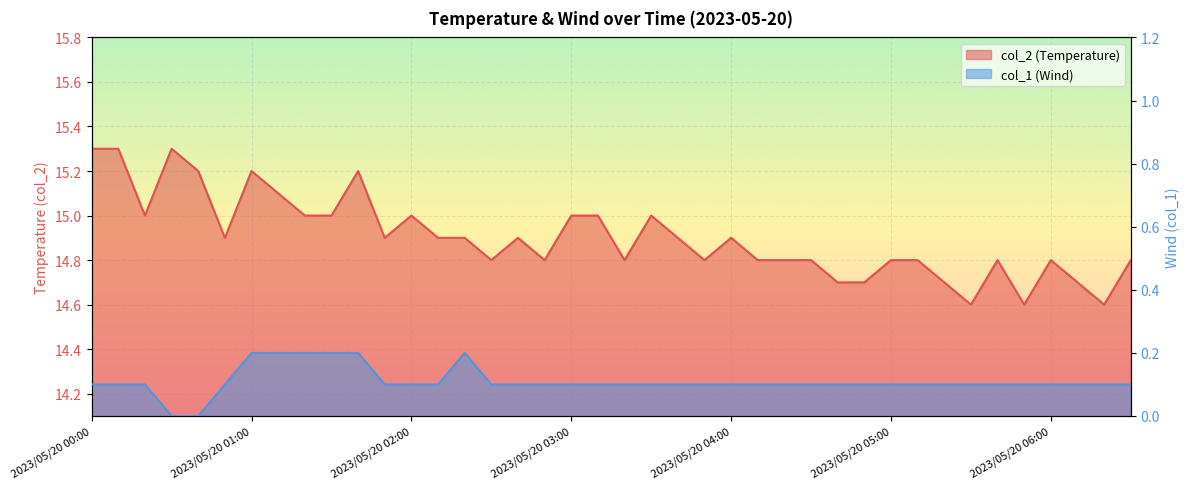

What is the difference between the highest and lowest values at 2023/05/20 04:30?

14.7